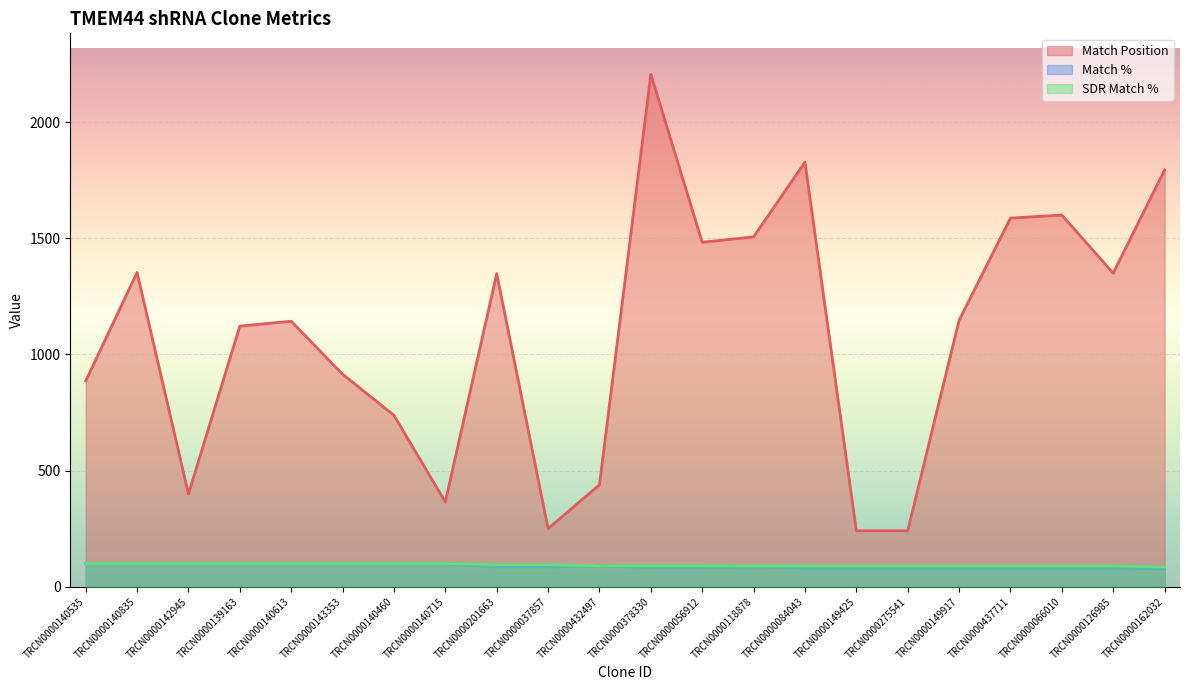

Is the value of Match % at TRCN0000437711 greater than the value of Match Position at TRCN0000143353?

No